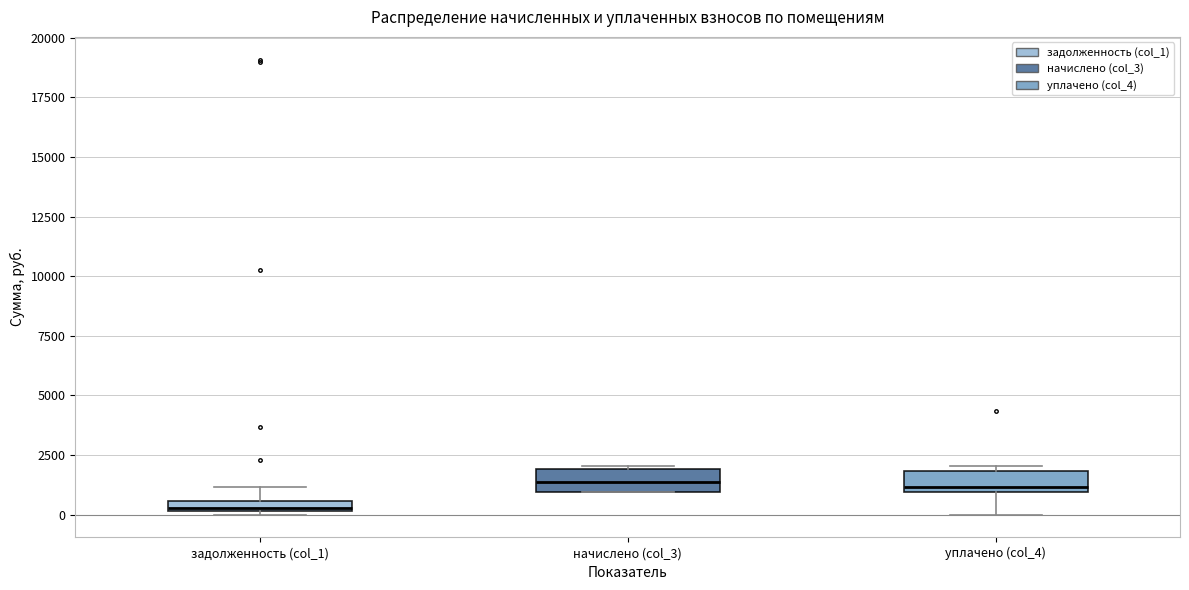

Where is the upper edge of the box for уплачено (col_4) on the y-axis? The values are not printed on the chart, so give them approximately, as read against the axis.

2000